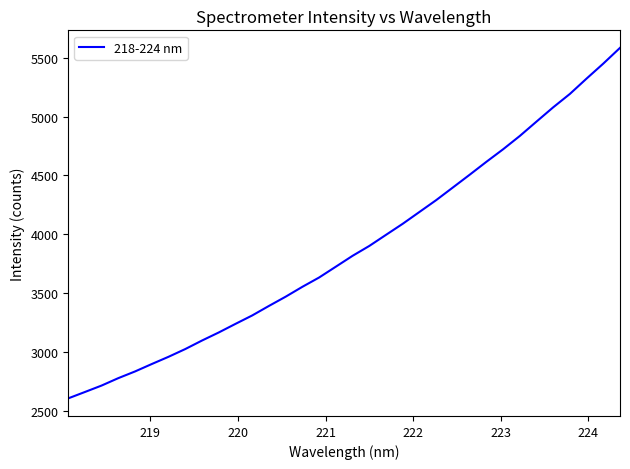

What is the smallest value displayed?

2604.7